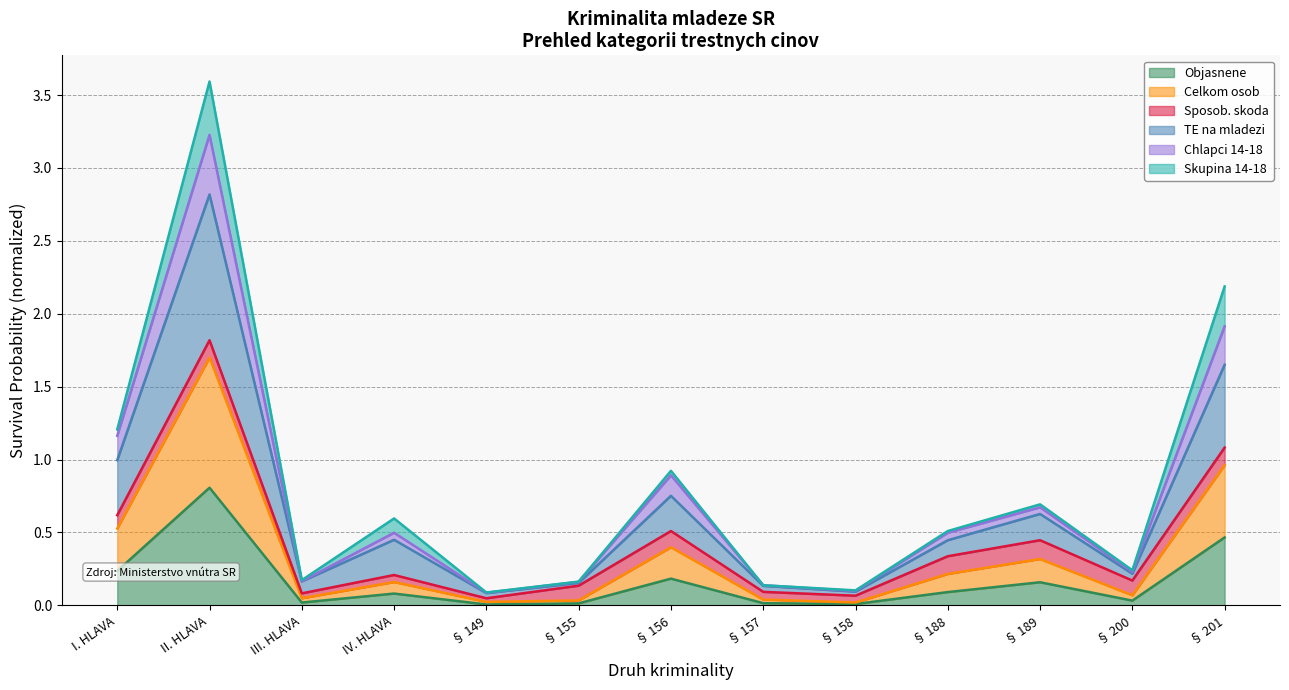

What is the highest value of the Objasnene series?

0.8